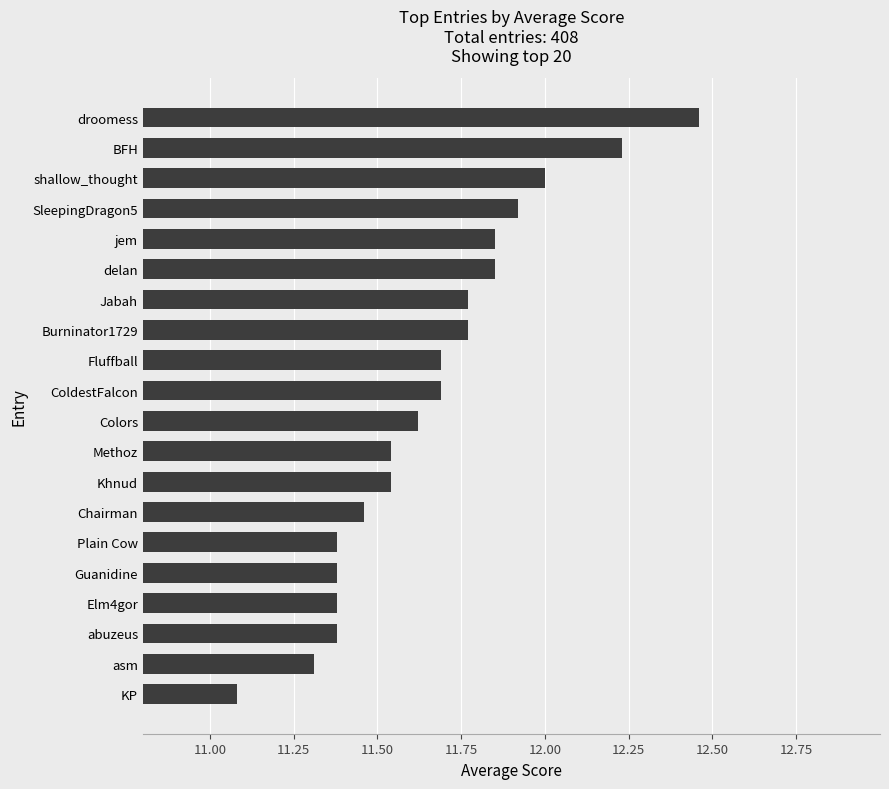

What value does the data have at Fluffball?

11.7